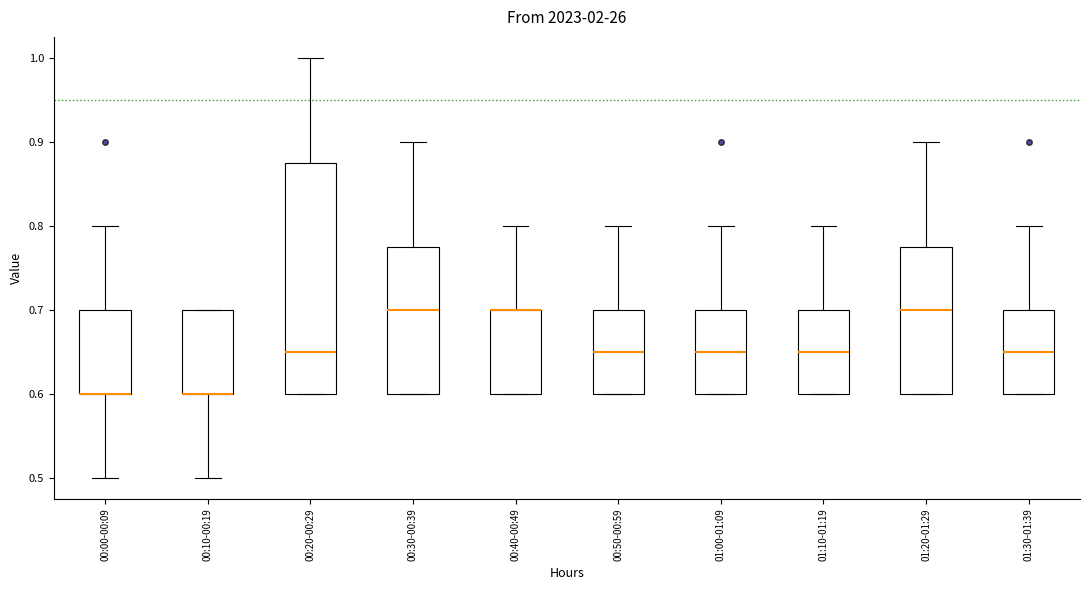

Which box is the tallest, from its lower edge to its upper edge?

00:20-00:29